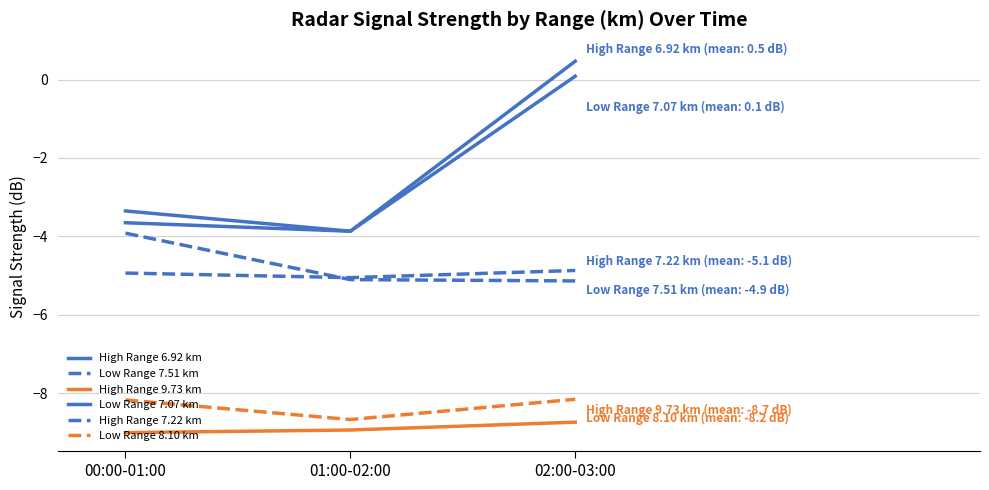

At which label does Low Range 8.10 km reach its peak?

02:00-03:00